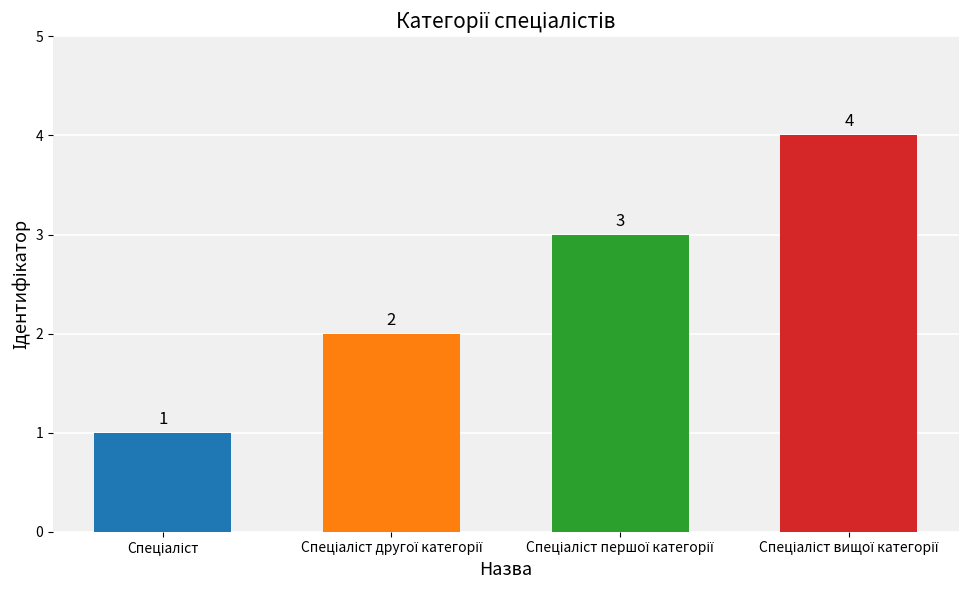

What is the difference between the maximum and minimum values?

3